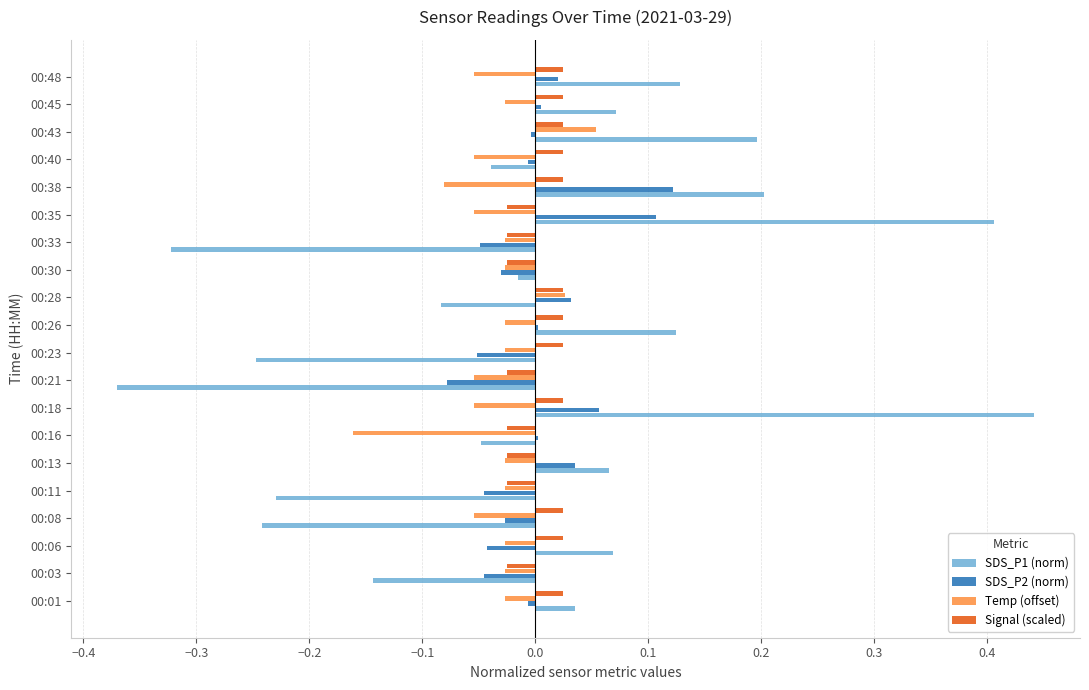

How many series are shown in this chart?

4